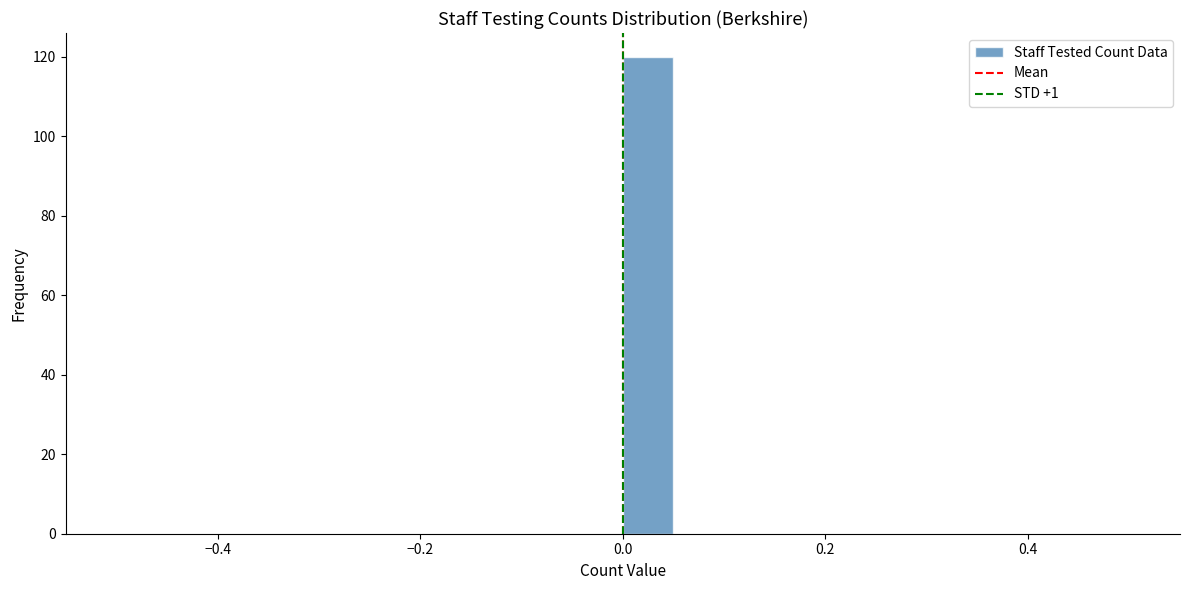

Read against the x-axis, roughly where is the centre of the tallest bar?

0.02